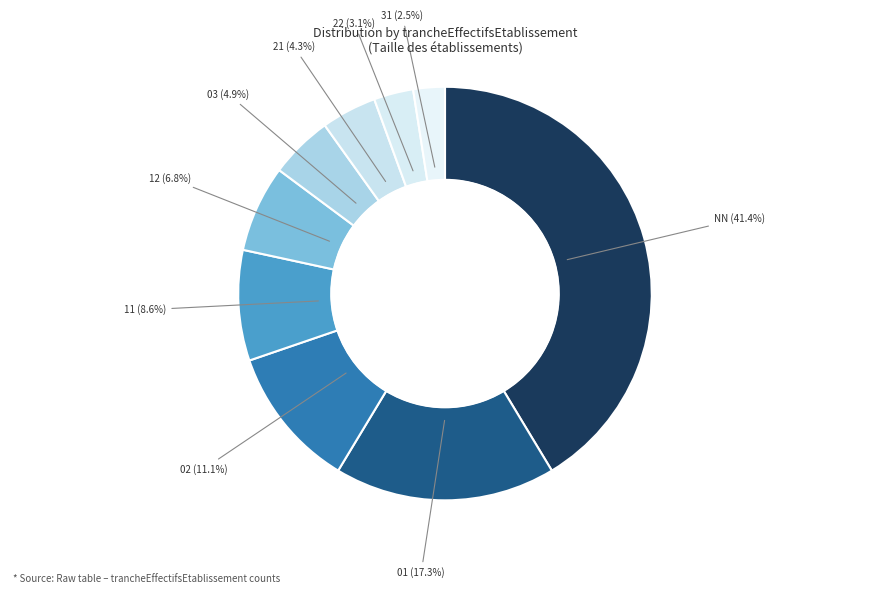

To the nearest percent, what is the difference between the 12 and 22 slice percentages?

4%